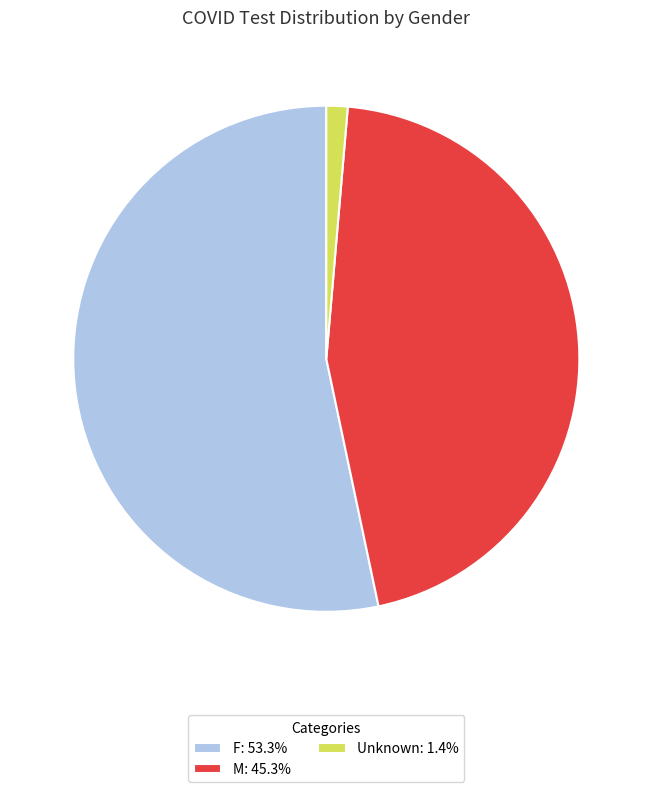

How many slices are in this pie chart?

3